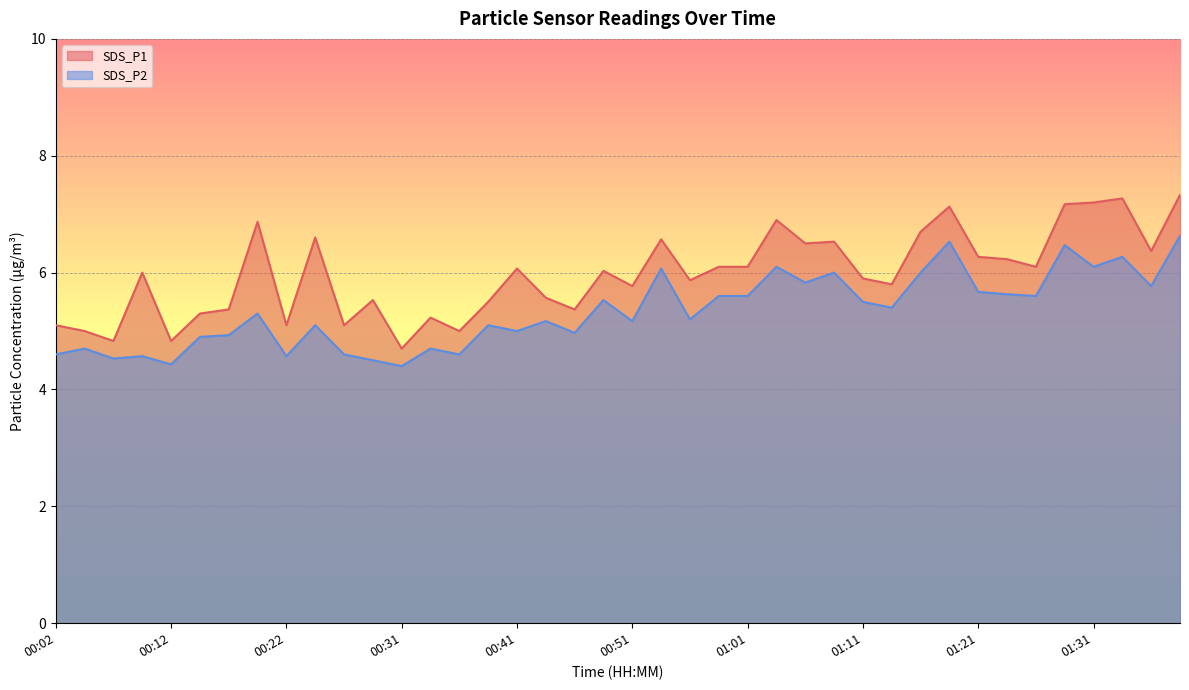

How many data points in SDS_P1 are above 6?

20